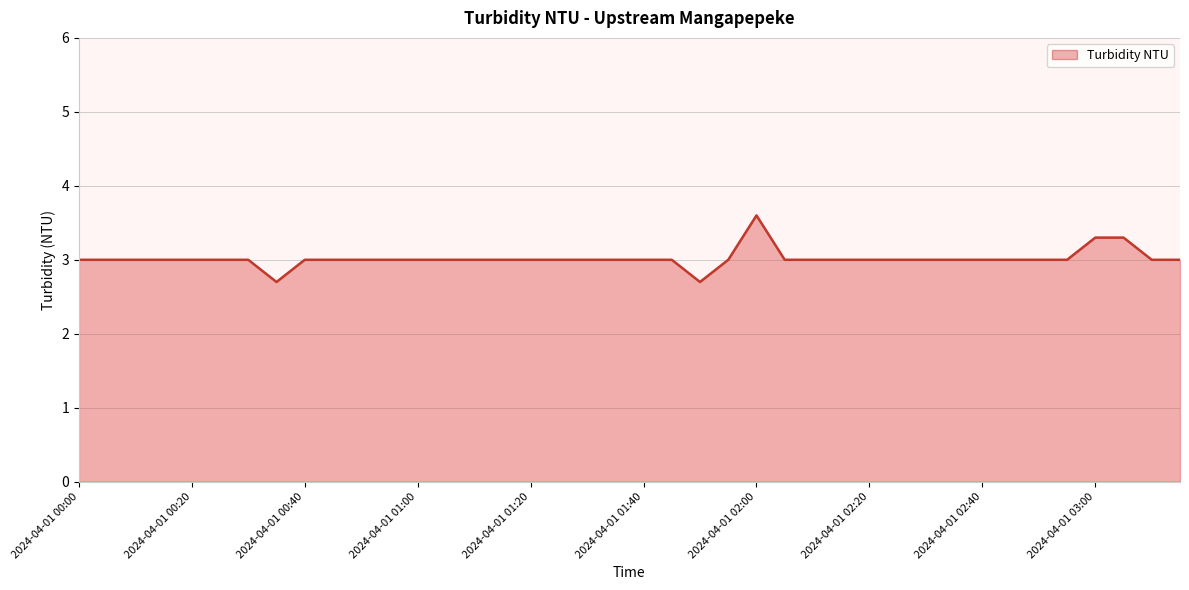

True or false: the data shows 3.0 at 13.

True